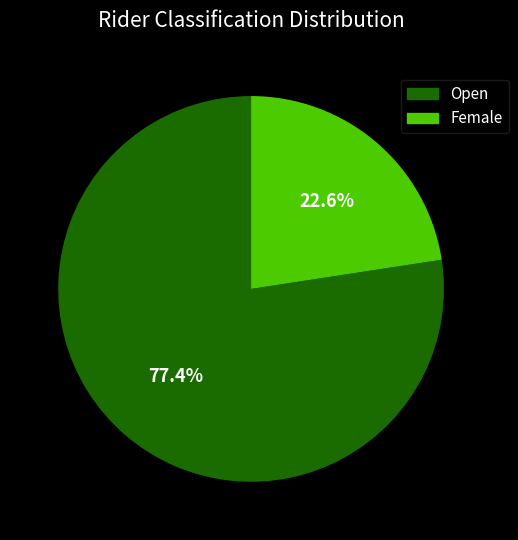

What percentage is the Open slice, to the nearest percent?

77%